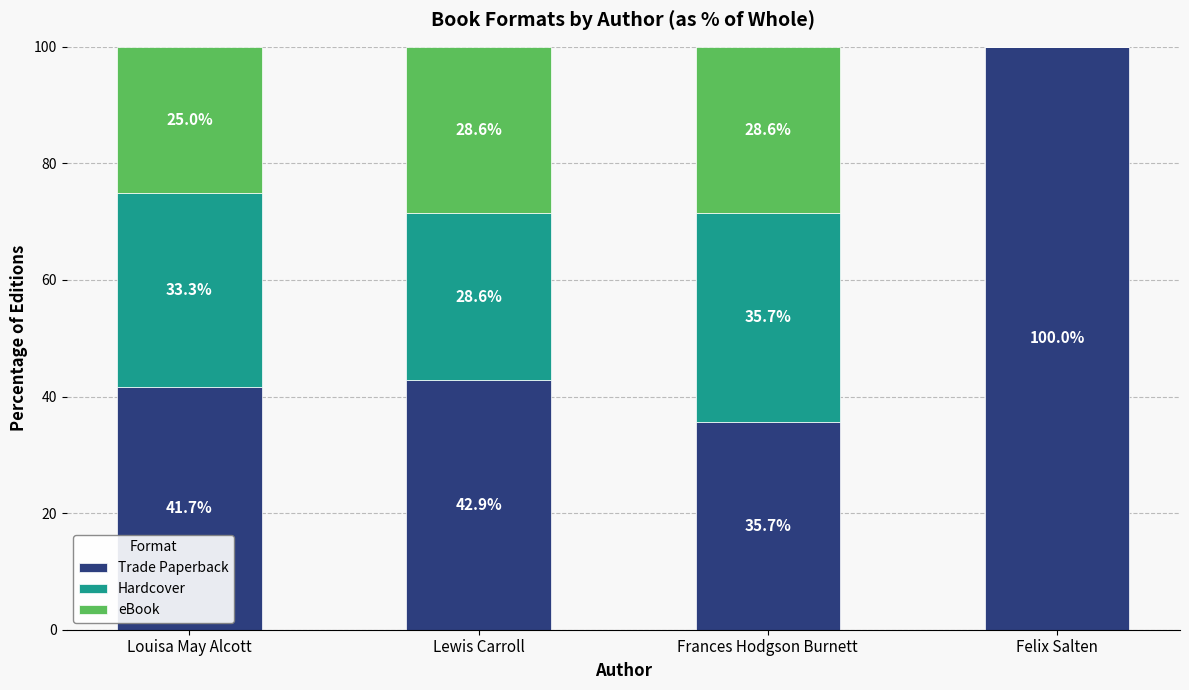

At which label does Trade Paperback first exceed 42?

Lewis Carroll